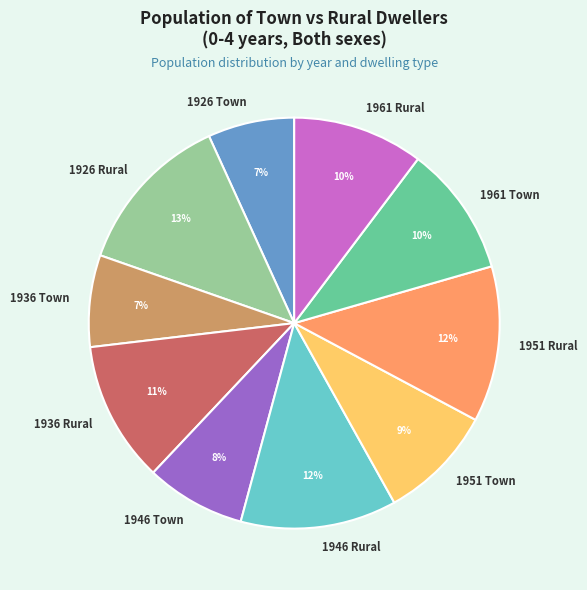

Does 1961 Town account for over 50% of the chart?

No